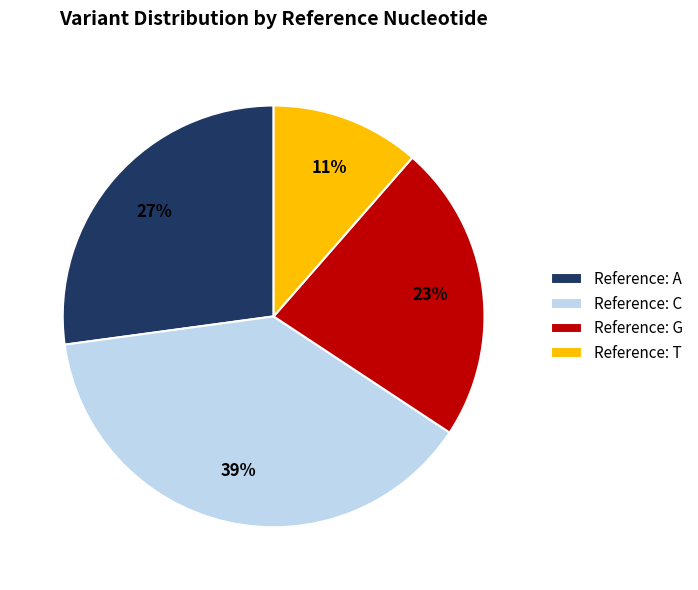

To the nearest percent, what percentage of the pie is Reference: C?

39%